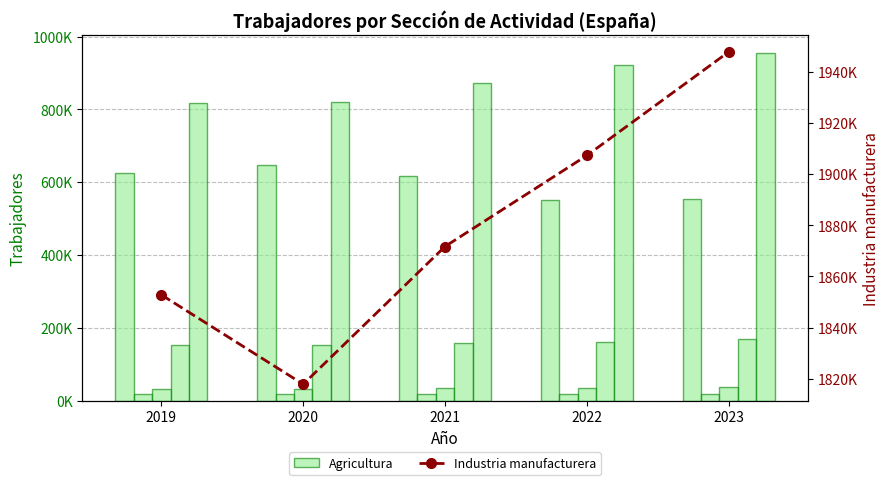

What is the sum of the Industria manufacturera values at 2022 and 2019?

3760105